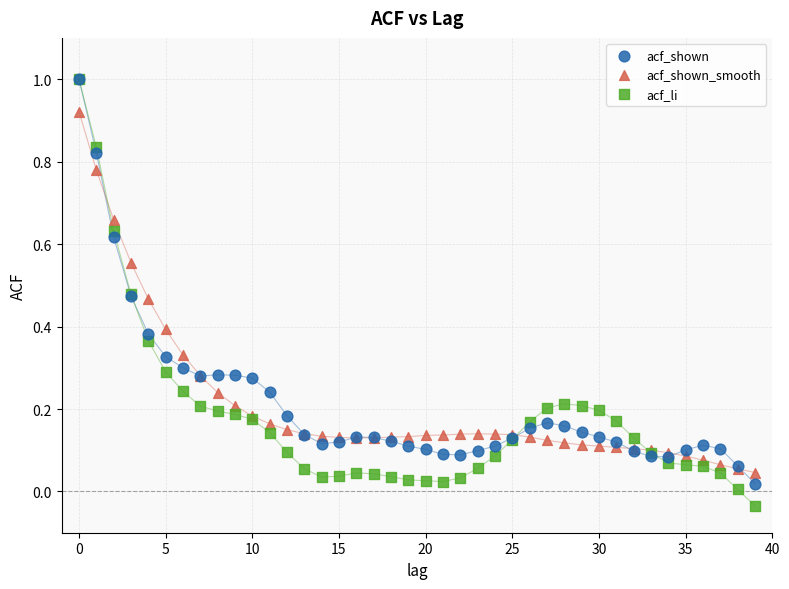

What are all the series names shown in the legend?

acf_shown, acf_shown_smooth, acf_li